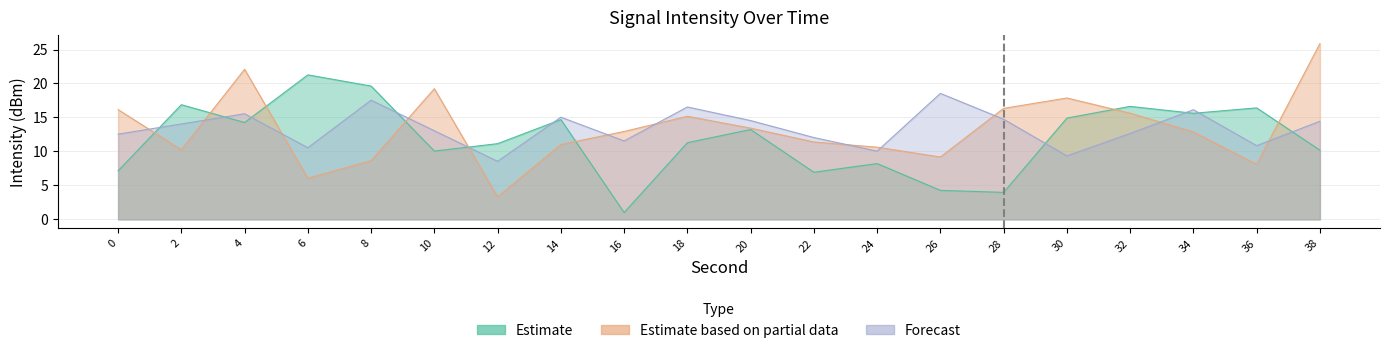

How many lines are shown in the chart?

3